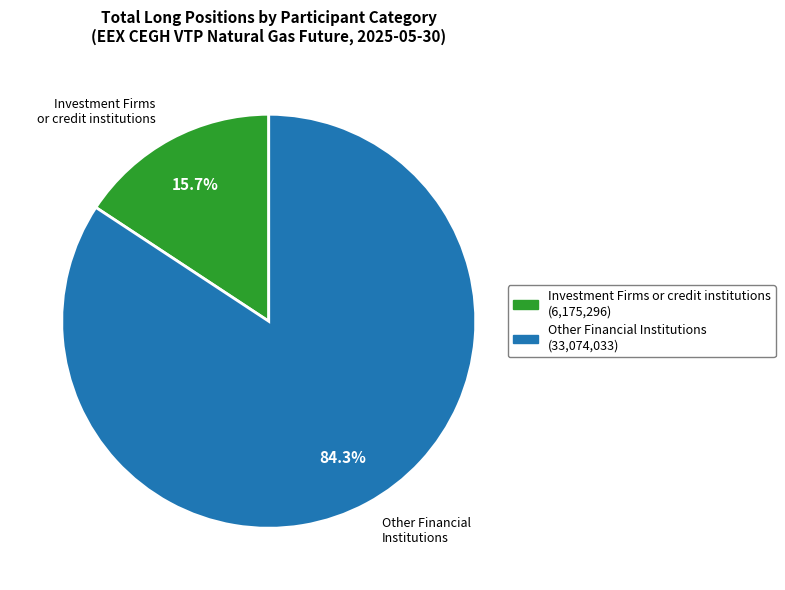

To the nearest percent, what percentage of the pie is Other Financial Institutions?

84%